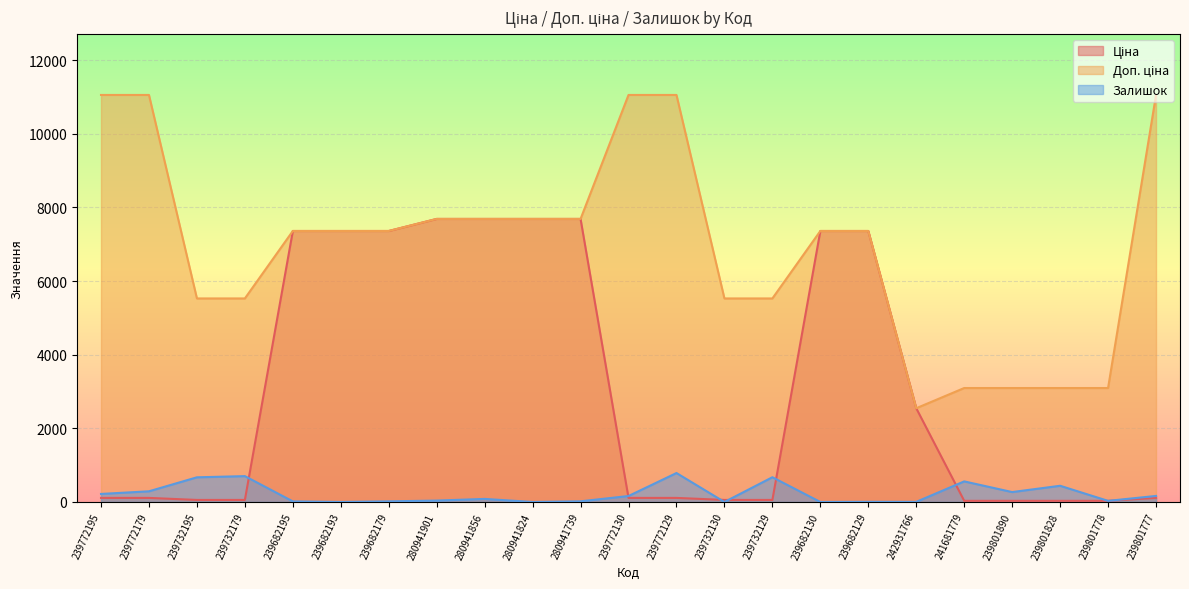

True or false: Доп. ціна and Ціна cross at least once.

False